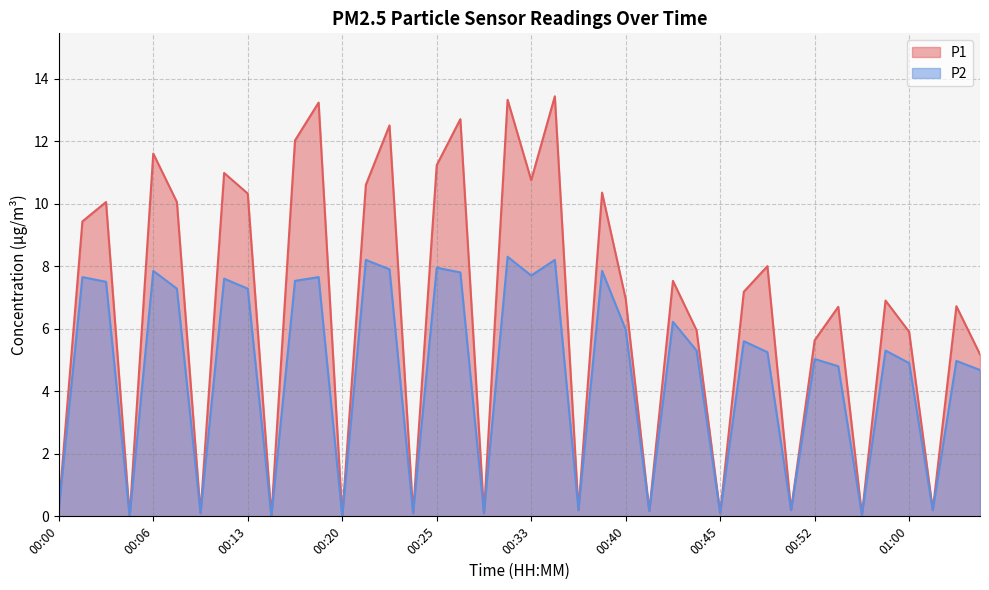

What is the maximum value for P1?

13.4